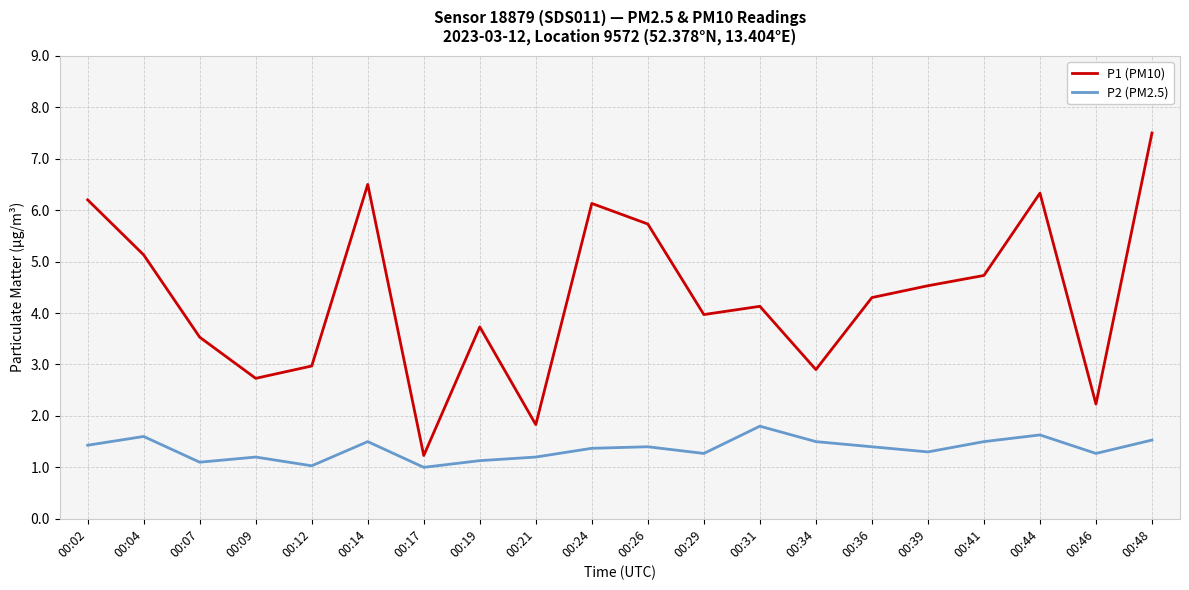

Reading left to right, transcribe all the data shown in this chart.

P1 (PM10): 00:02=6.2	00:04=5.1	00:07=3.5	00:09=2.7	00:12=3.0	00:14=6.5	00:17=1.2	00:19=3.7	00:21=1.8	00:24=6.1	00:26=5.7	00:29=4.0	00:31=4.1	00:34=2.9	00:36=4.3	00:39=4.5	00:41=4.7	00:44=6.3	00:46=2.2	00:48=7.5
P2 (PM2.5): 00:02=1.4	00:04=1.6	00:07=1.1	00:09=1.2	00:12=1.0	00:14=1.5	00:17=1.0	00:19=1.1	00:21=1.2	00:24=1.4	00:26=1.4	00:29=1.3	00:31=1.8	00:34=1.5	00:36=1.4	00:39=1.3	00:41=1.5	00:44=1.6	00:46=1.3	00:48=1.5